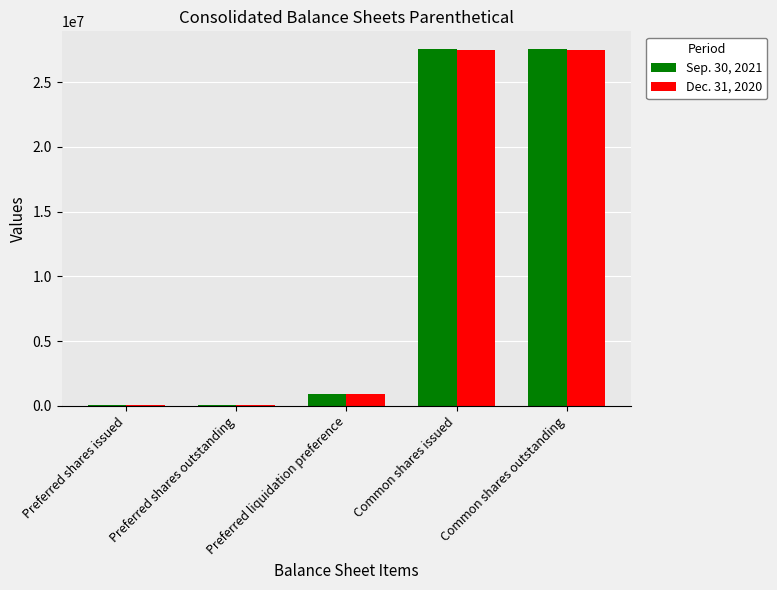

What is the greatest value displayed?

27546153